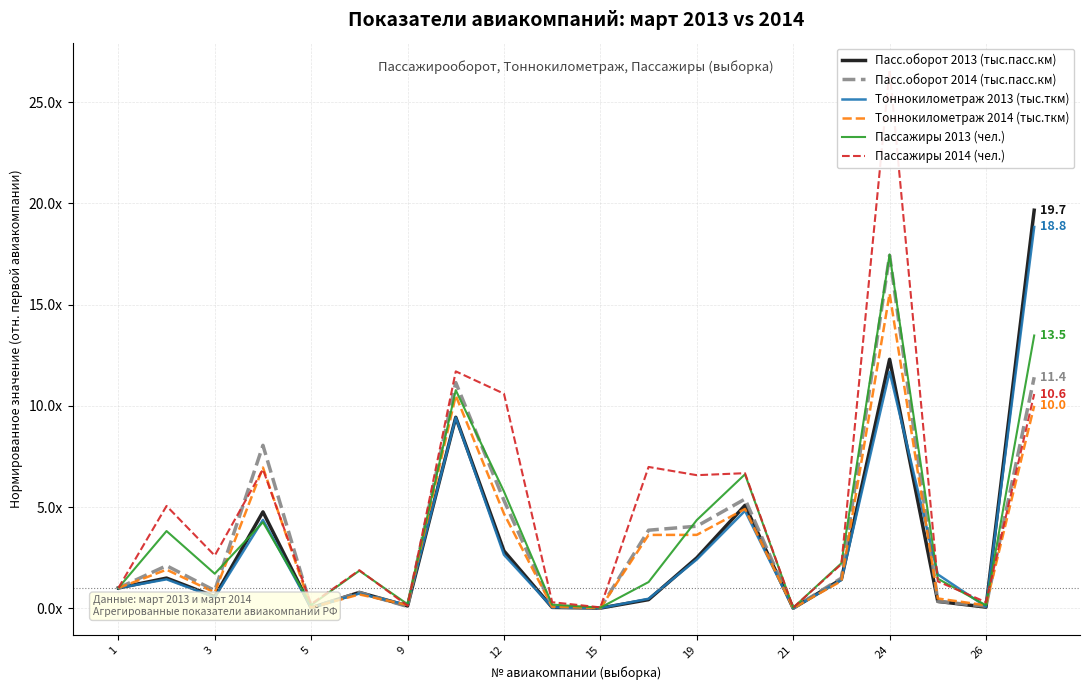

Which series has the largest total across all categories?

Пассажиры 2014 (чел.)